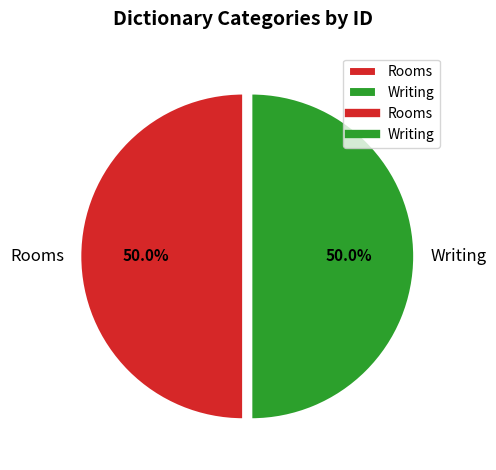

What is the ratio of the value at Writing to the value at Rooms?

1.0